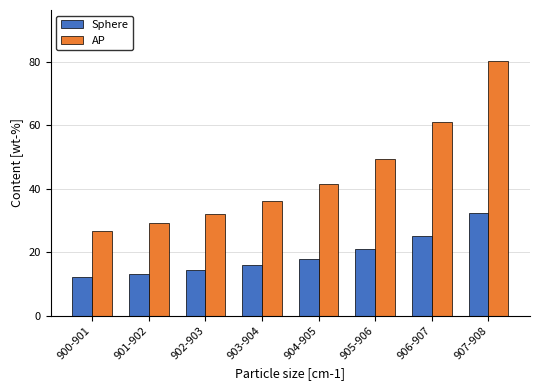

Reading right to left, list all the values displayed in this chart.

Sphere: 907-908=32.2	906-907=25.2	905-906=20.9	904-905=17.9	903-904=15.8	902-903=14.3	901-902=13.1	900-901=12.2
AP: 907-908=80.2	906-907=61.0	905-906=49.2	904-905=41.5	903-904=36.1	902-903=32.1	901-902=29.1	900-901=26.8